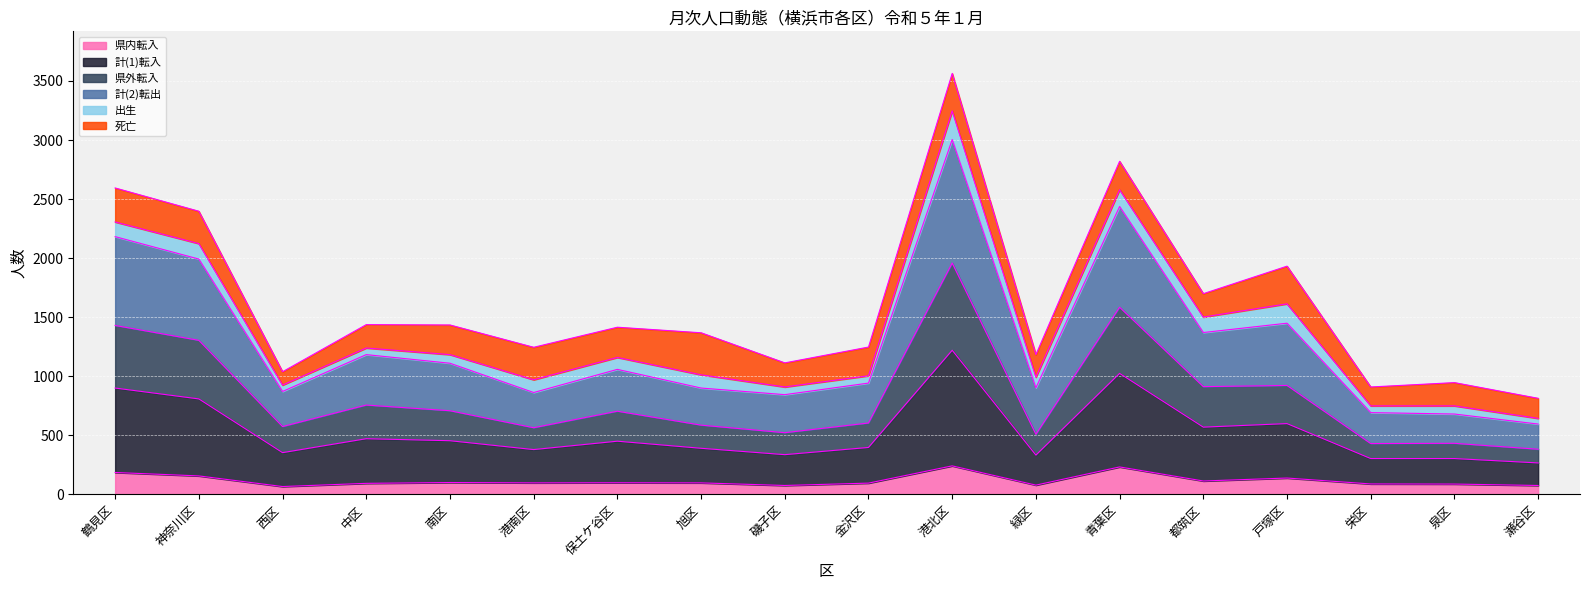

At which category is the sum across all series the highest?

港北区